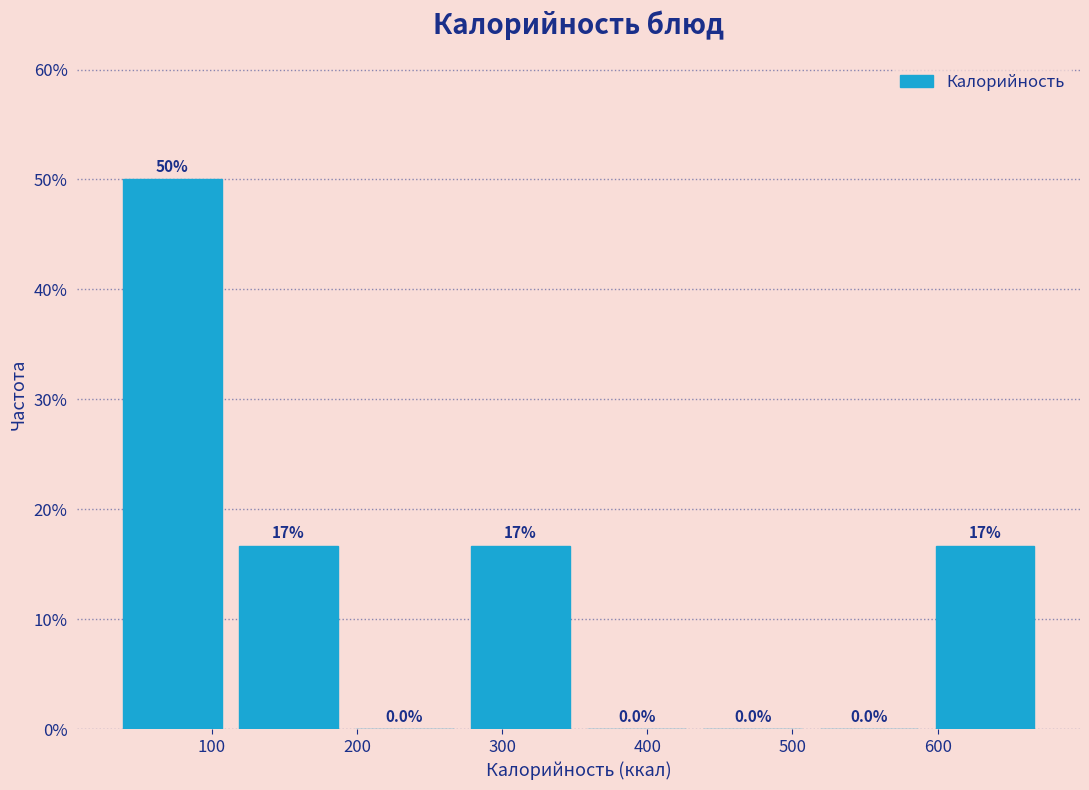

Over which range of the x-axis is the bar tallest?

30 to 110